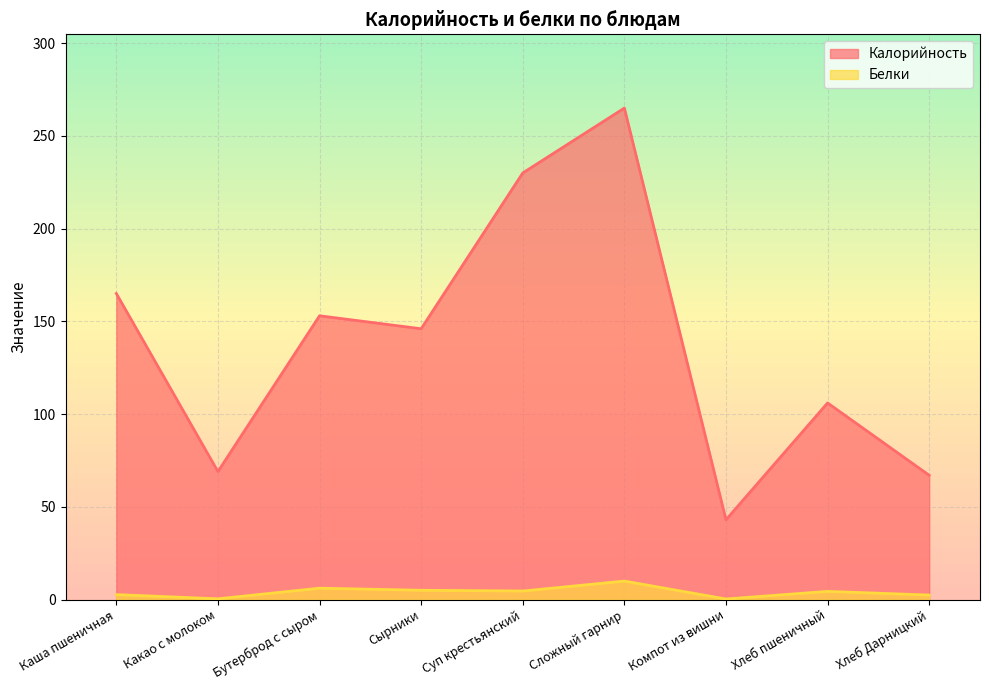

Where is Калорийность nearest to the value 154?

Бутерброд с сыром